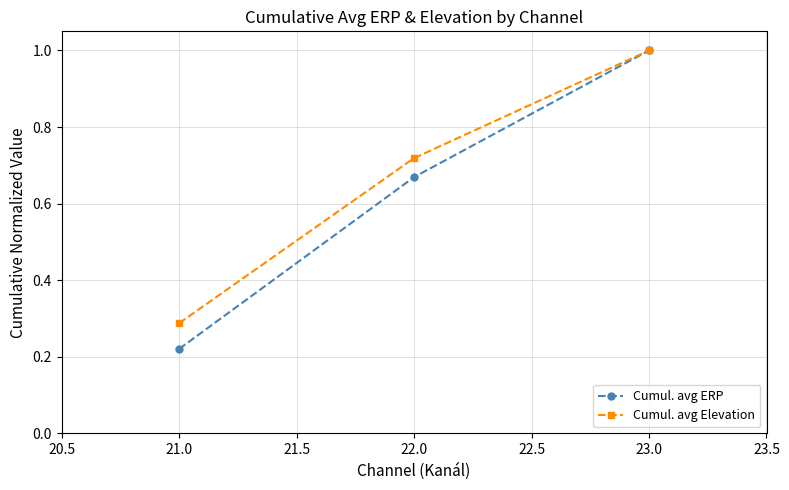

Which series has the largest range (max minus min)?

Cumul. avg ERP